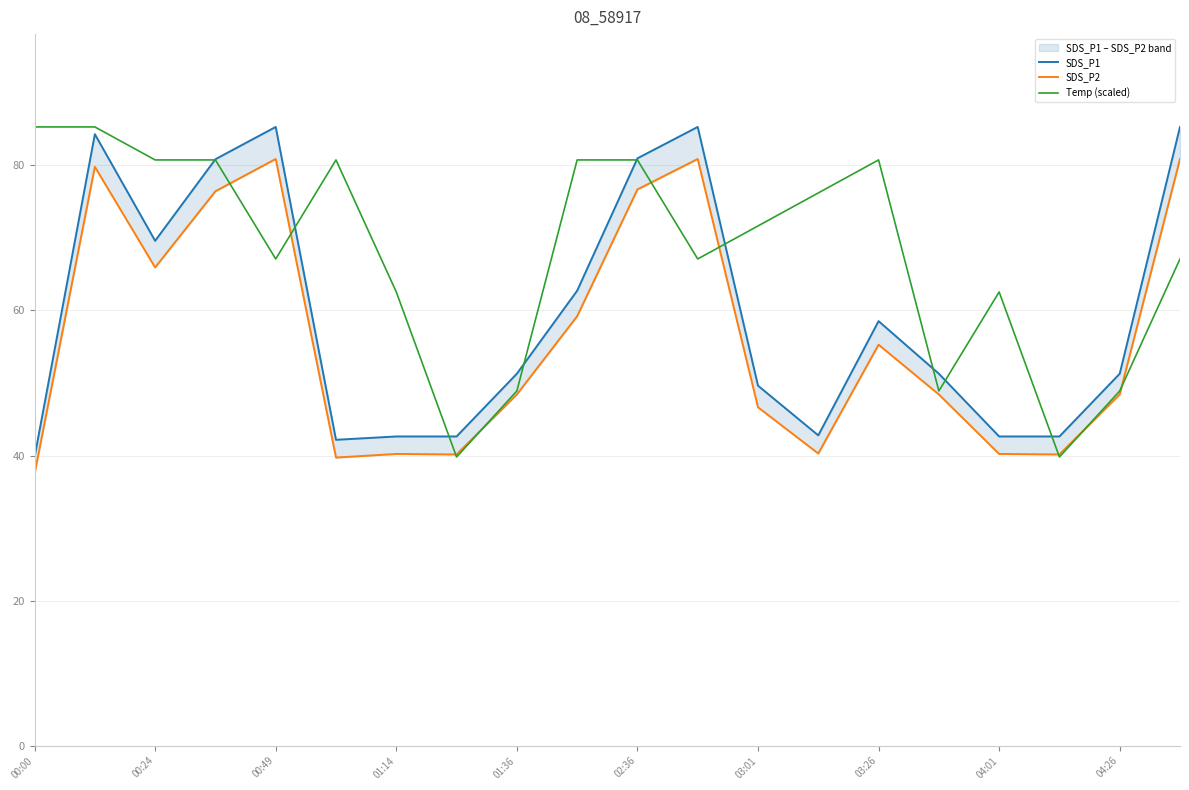

How many lines are shown in the chart?

3